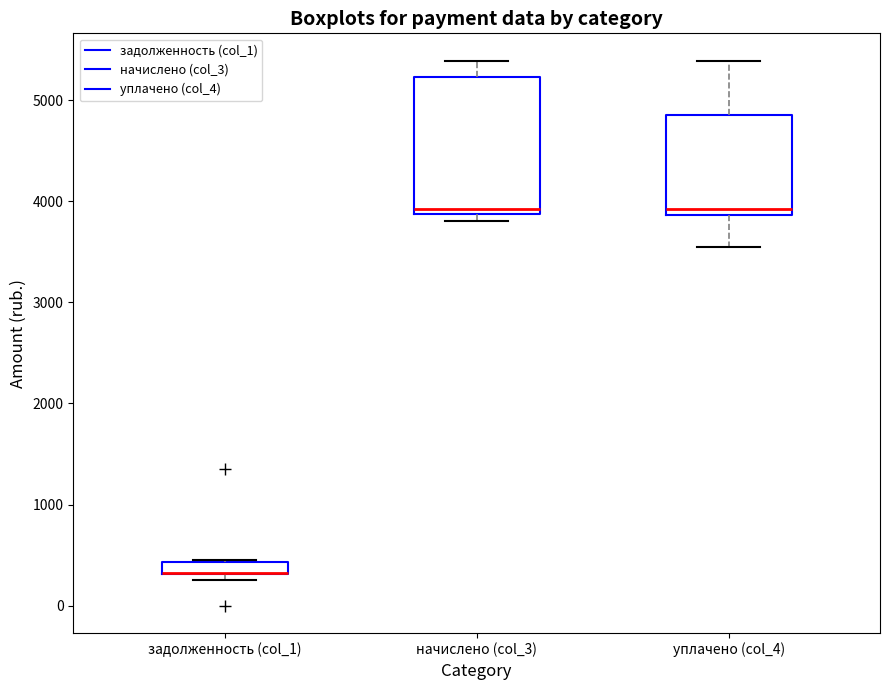

Where does the upper whisker of the box for уплачено (col_4) end on the y-axis? The values are not printed on the chart, so give them approximately, as read against the axis.

5400